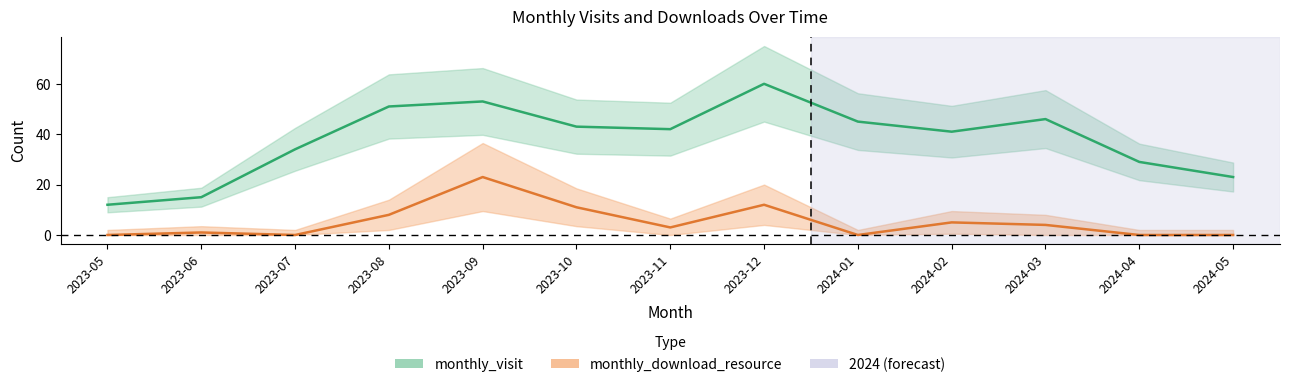

How many series are shown in this chart?

2